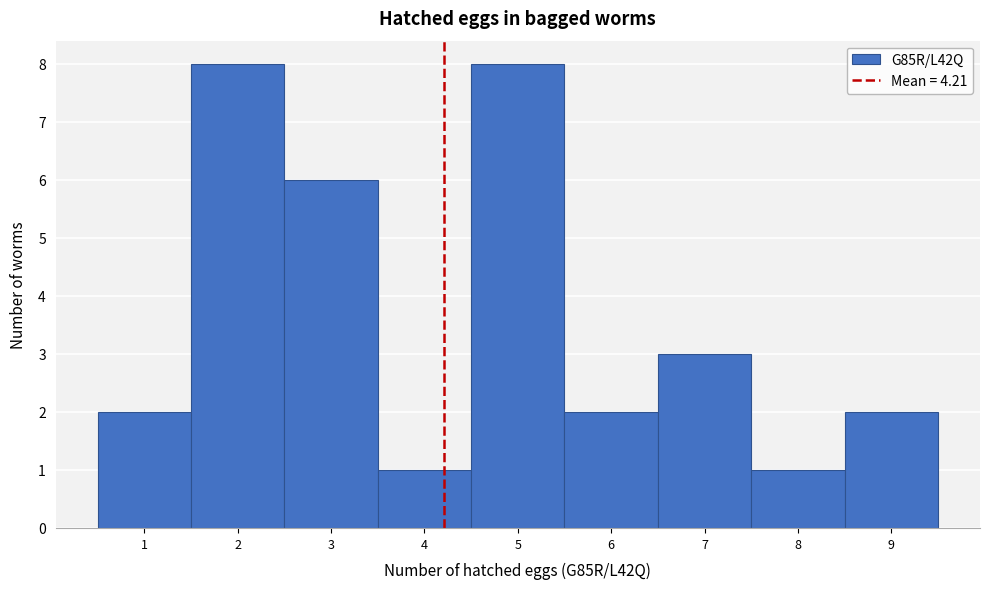

Reading left to right, list every bar in this chart as the range it spans on the x-axis followed by its height. The values are not printed on the chart, so give them approximately, as read against the axis.

0.5 to 1.5: 2
1.5 to 2.5: 8
2.5 to 3.5: 6
3.5 to 4.5: 1
4.5 to 5.5: 8
5.5 to 6.5: 2
6.5 to 7.5: 3
7.5 to 8.5: 1
8.5 to 9.5: 2